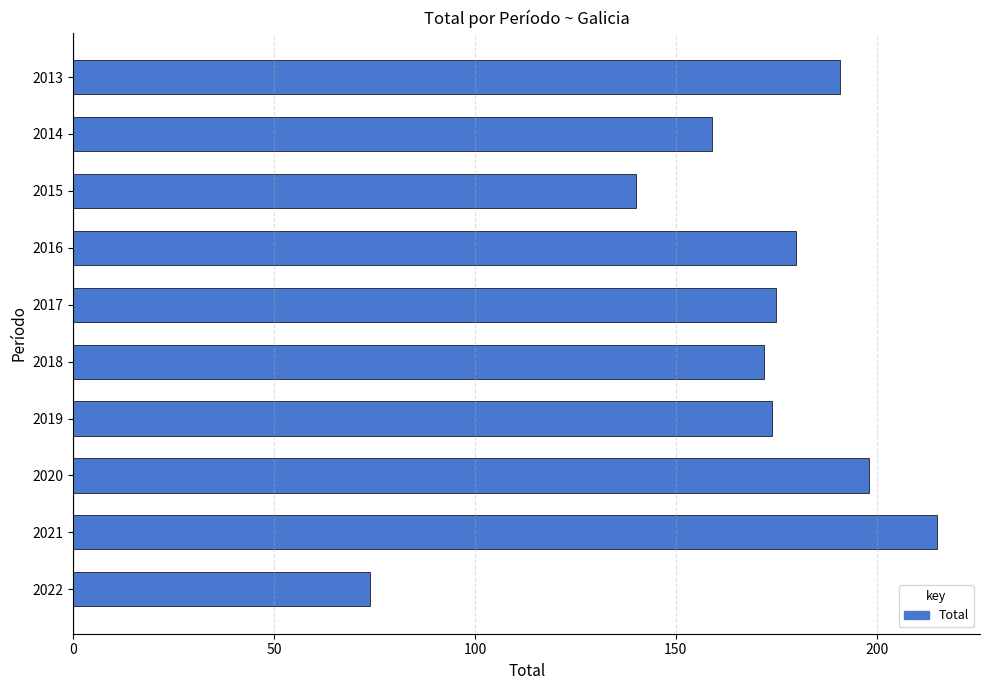

Reading bottom to top, transcribe all the data shown in this chart.

74	215	198	174	172	175	180	140	159	191